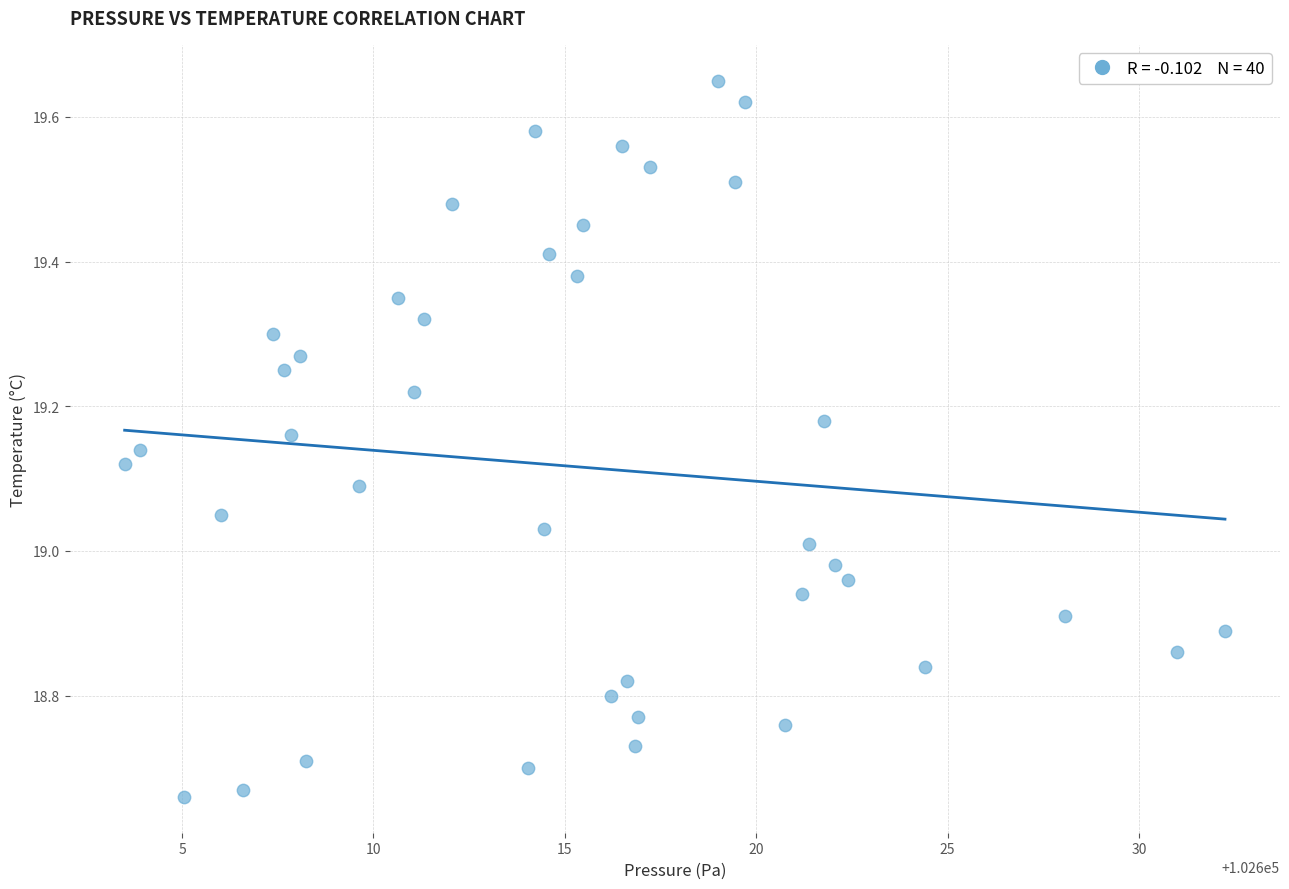

Count the number of points in this scatter plot.

40